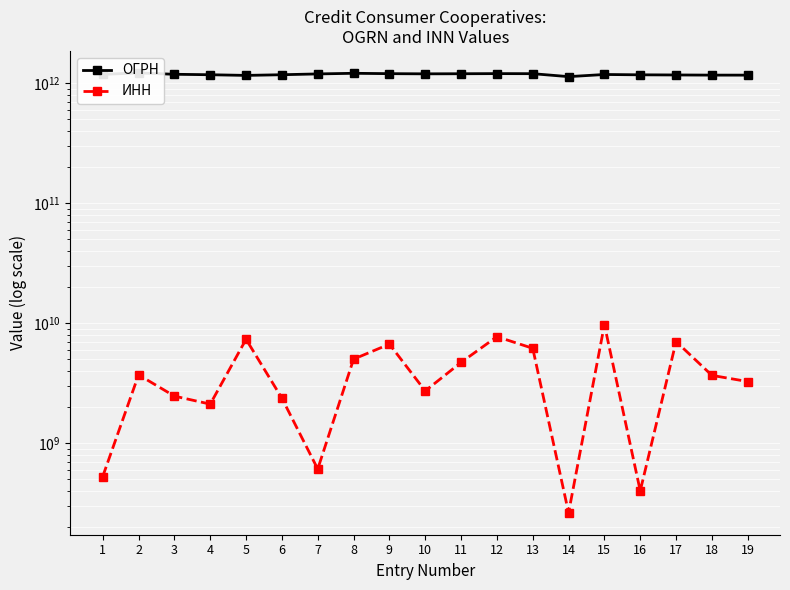

Is the value of ОГРН at 10 greater than the value of ИНН at 4?

Yes